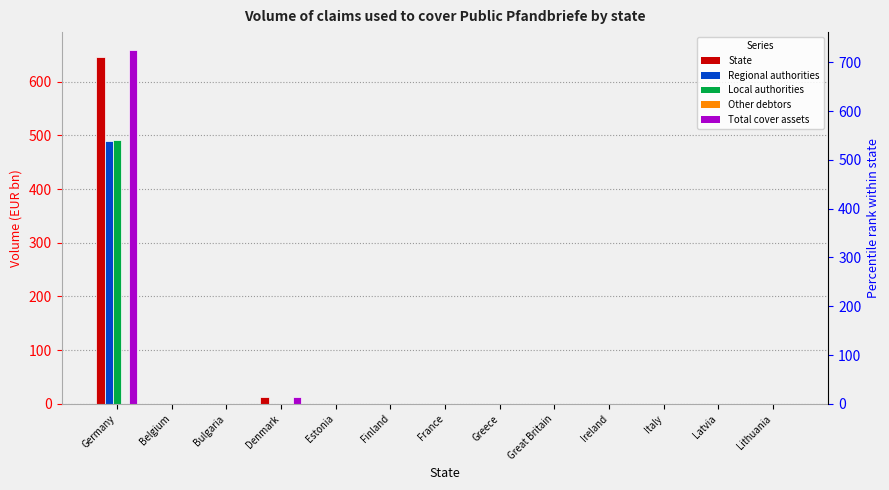

What is the label of the 12th bar from the left?

Latvia